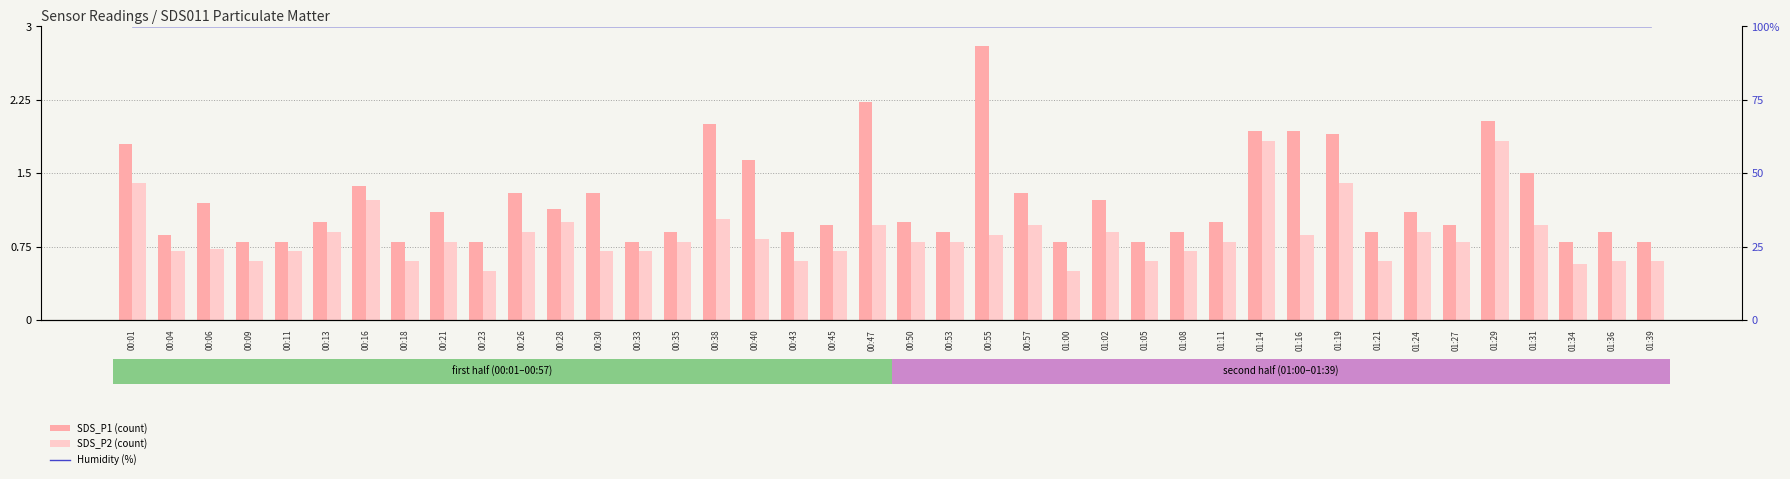

At which label does Humidity reach its peak?

00:01